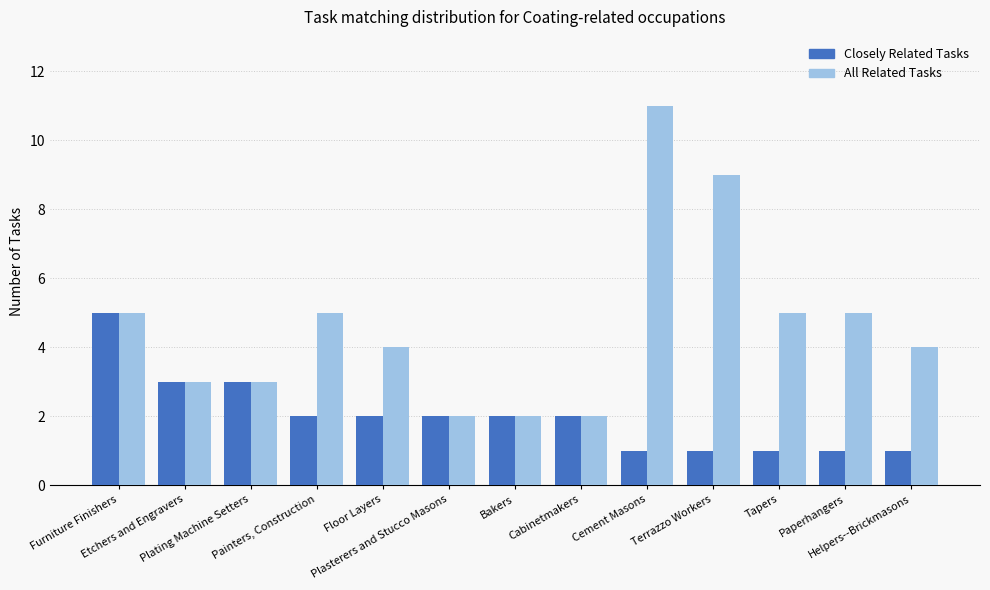

Which series has the largest total across all categories?

All Related Tasks